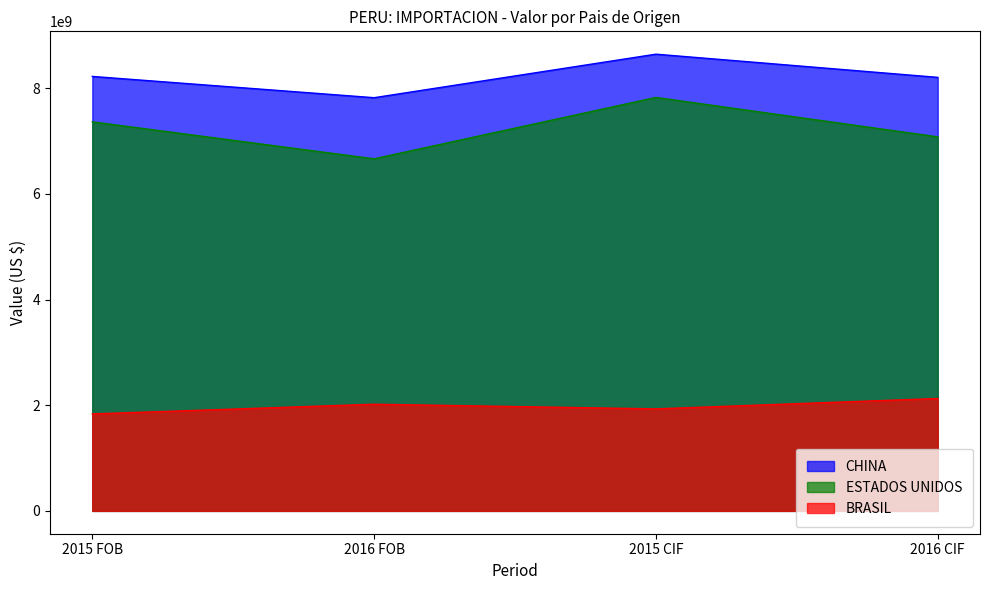

Reading left to right, what are all the values shown in this chart?

CHINA: 2015 FOB=8225557737.7	2016 FOB=7823047278.6	2015 CIF=8647088417.5	2016 CIF=8207991350.1
ESTADOS UNIDOS: 2015 FOB=7365887016.2	2016 FOB=6665870394.8	2015 CIF=7827792332.2	2016 CIF=7081830780.0
BRASIL: 2015 FOB=1835435329.1	2016 FOB=2019247100.7	2015 CIF=1931498379.2	2016 CIF=2127793490.1